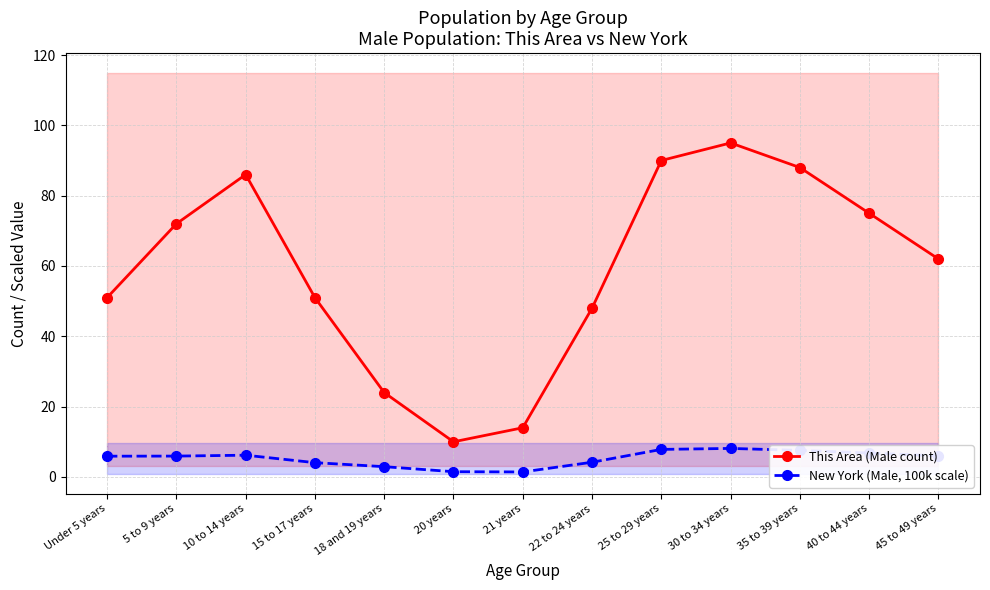

Where is the first local minimum for New York (Male, 100k scale)?

21 years